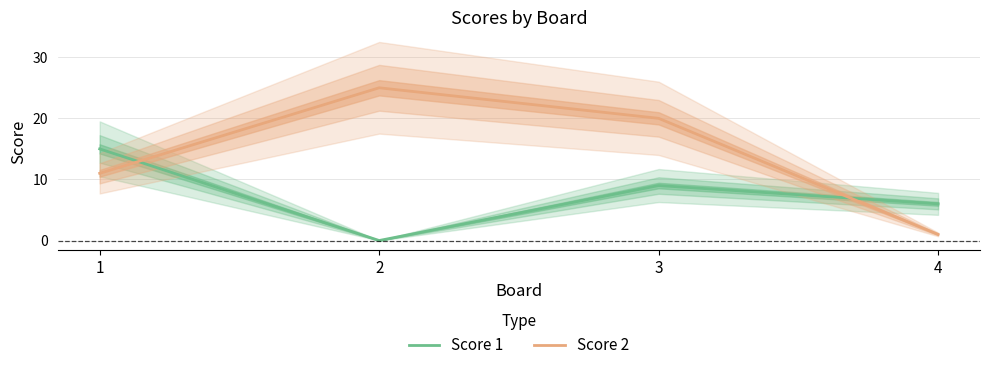

What is the value of the Score 2 point at the 1st from the left?

11